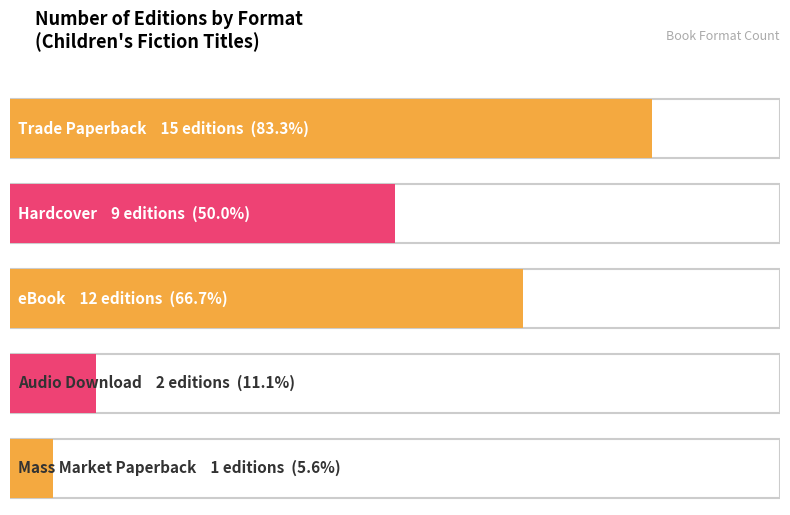

Count the number of categories in the chart.

5